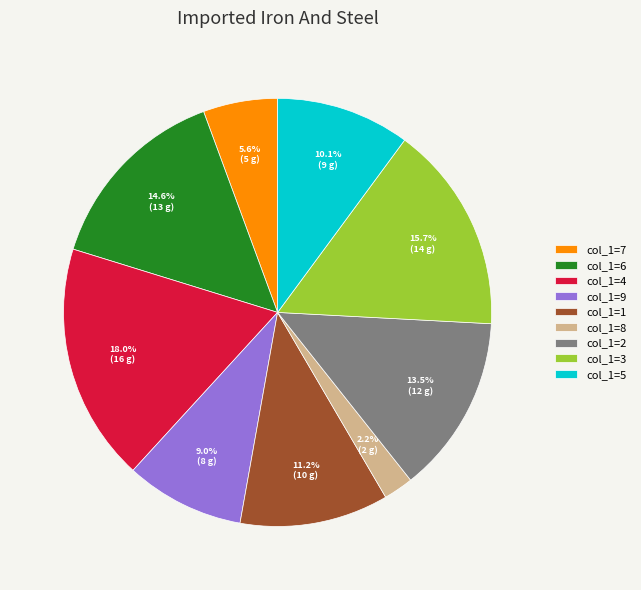

Is there a majority slice in this chart?

No